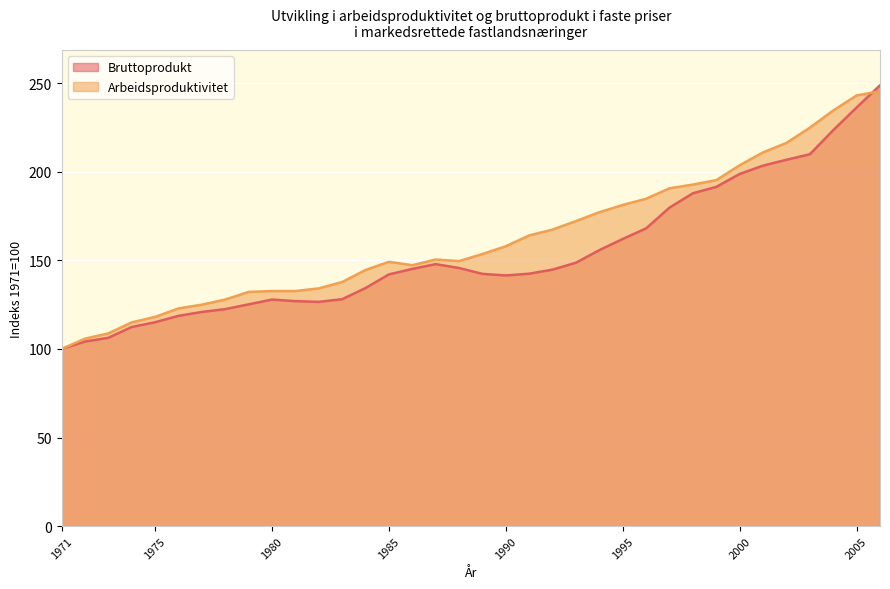

How many interior local valleys does the Arbeidsproduktivitet series have?

2